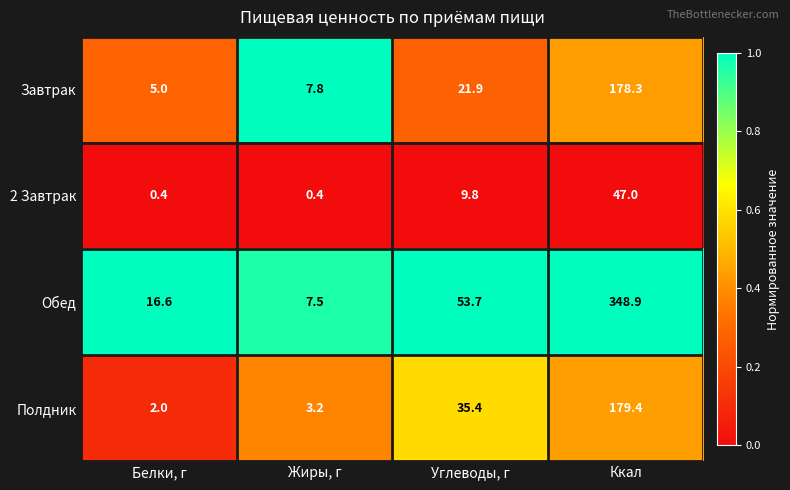

The value of 2 Завтрак at Ккал is 16.7. True or false?

False